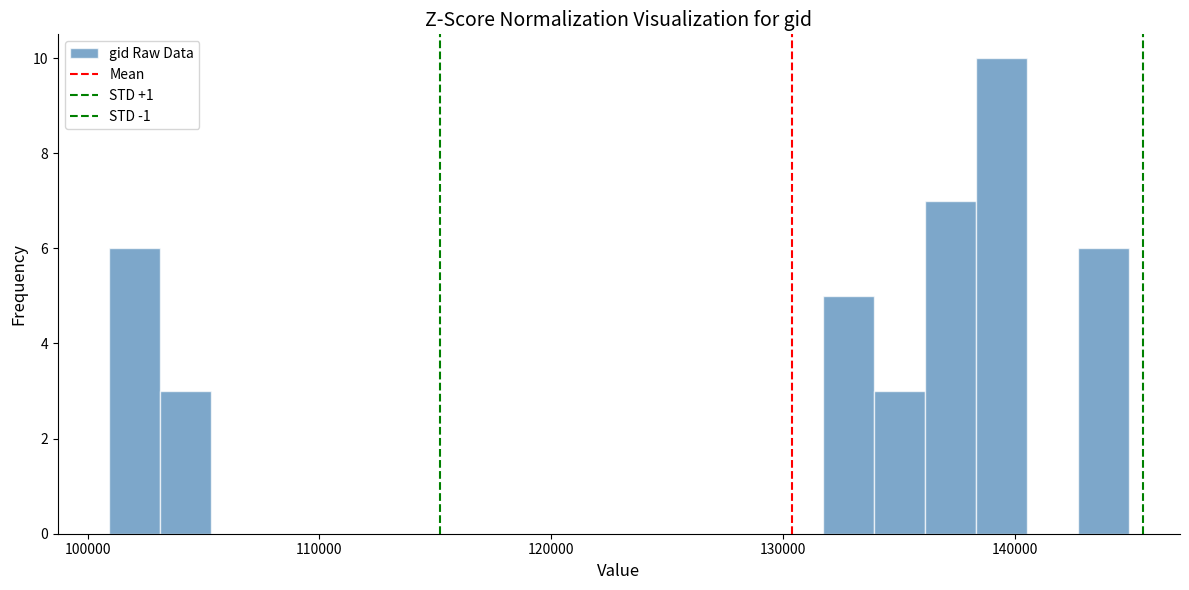

Read against the x-axis, roughly where is the centre of the tallest bar?

139000